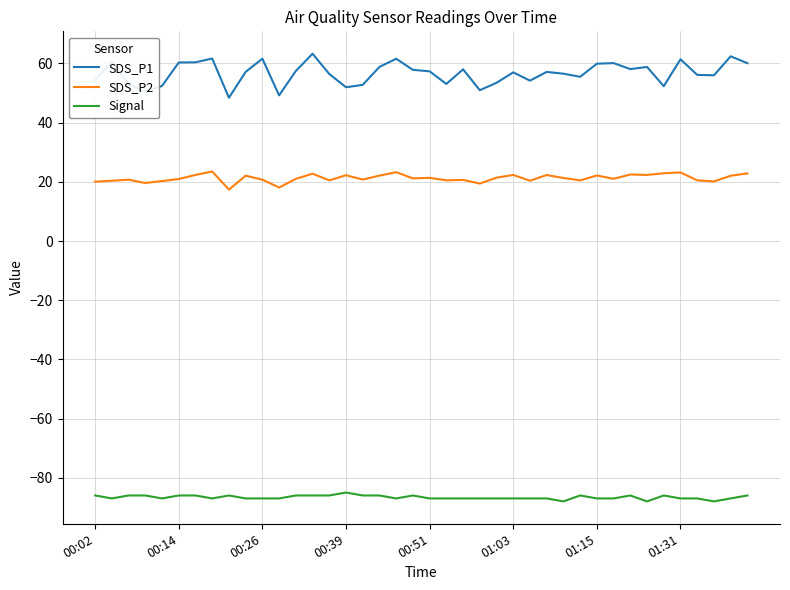

Which series has the largest range (max minus min)?

SDS_P1